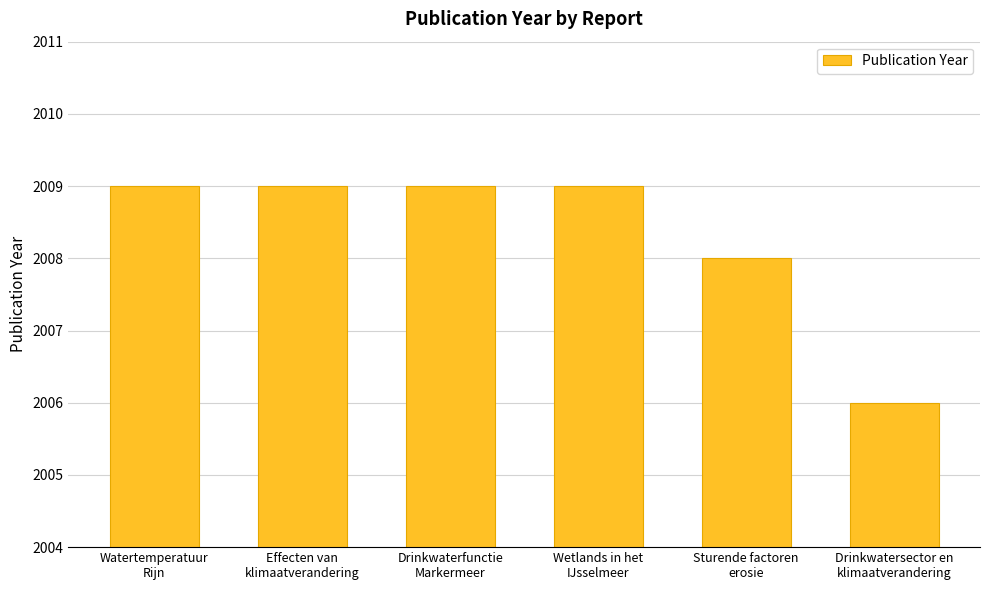

What is the sum of all values?

12050